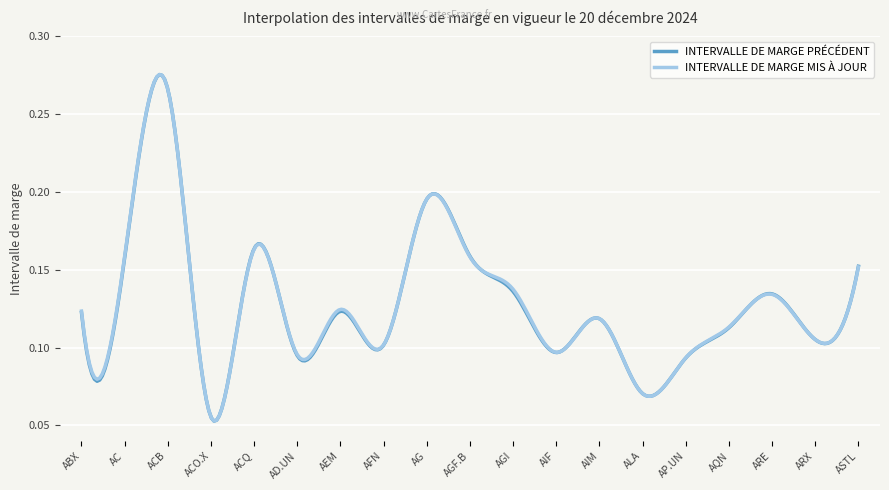

Where is the first local maximum for INTERVALLE DE MARGE MIS À JOUR?

ACB